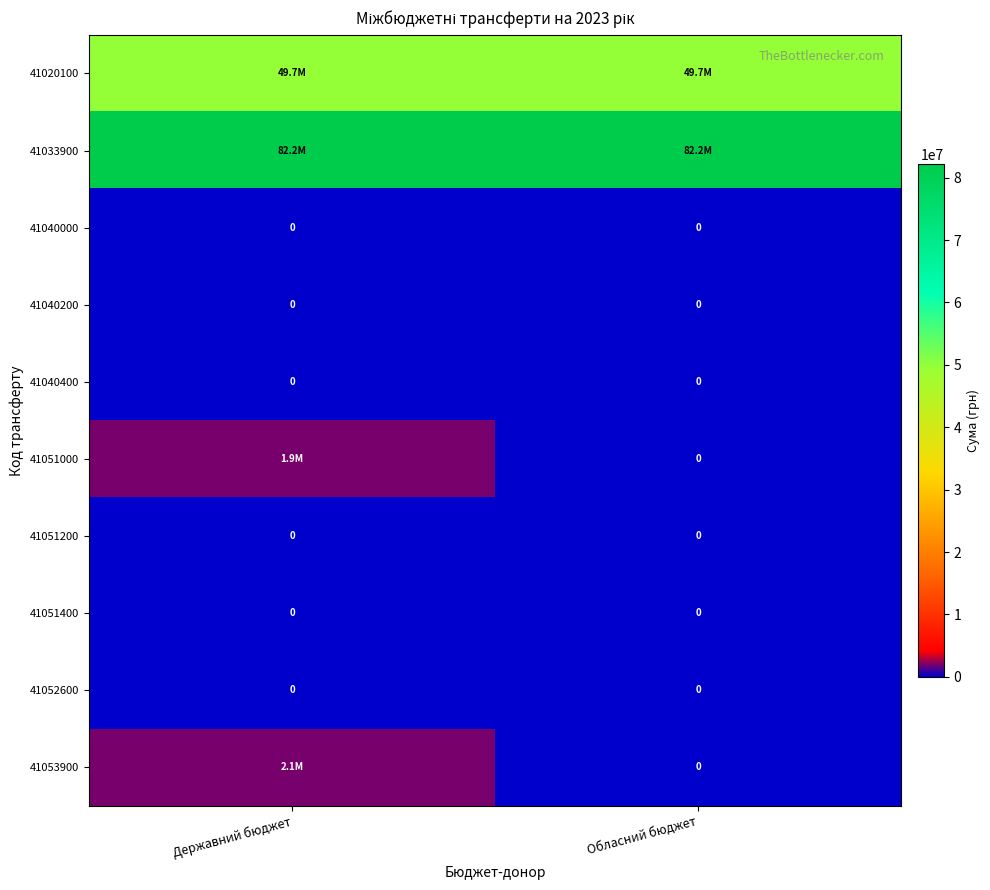

Is it true that 41051200 equals 0 at Державний бюджет?

True